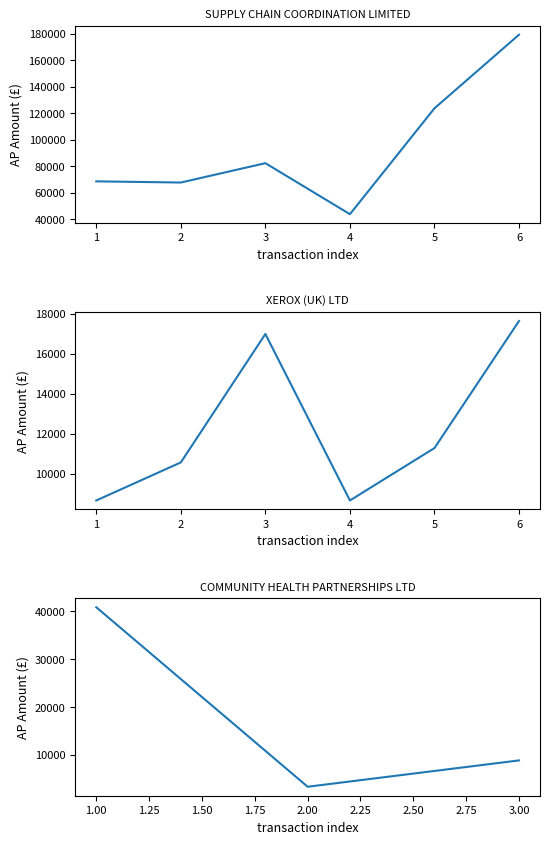

What is the value of the SUPPLY CHAIN COORDINATION LIMITED point at the 3rd from the left?

82298.8